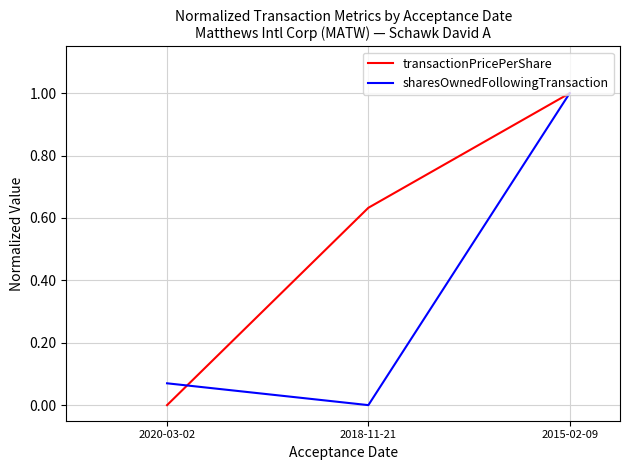

True or false: sharesOwnedFollowingTransaction has a value of 1.0 at 2015-02-09.

True